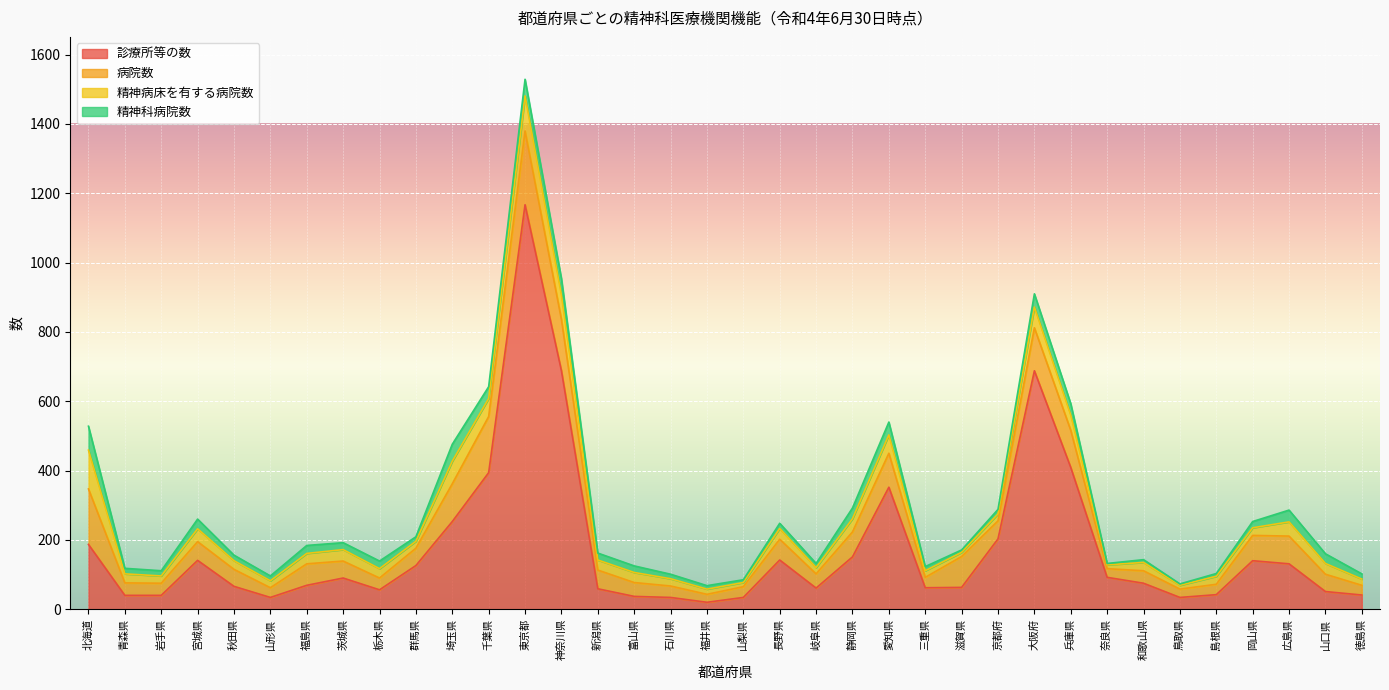

Which series has the largest total across all categories?

診療所等の数